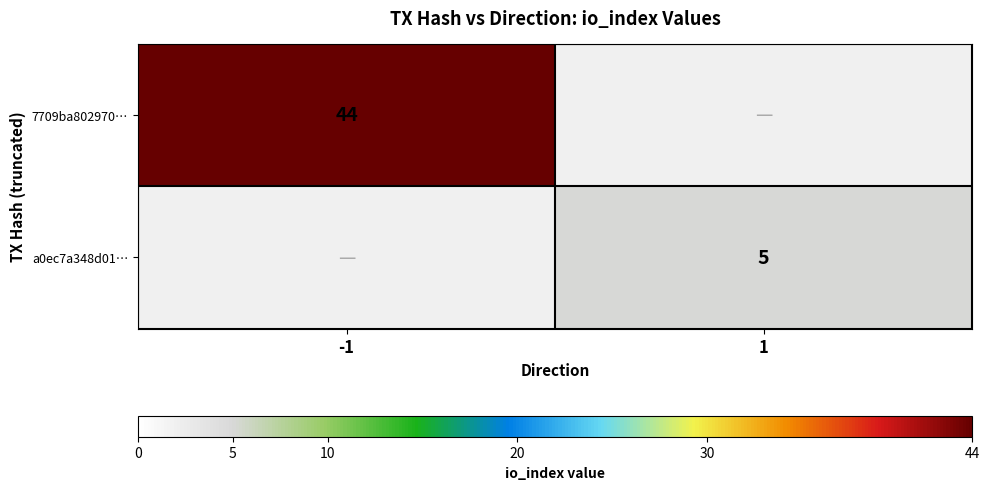

What is the minimum value shown in the chart?

5.0